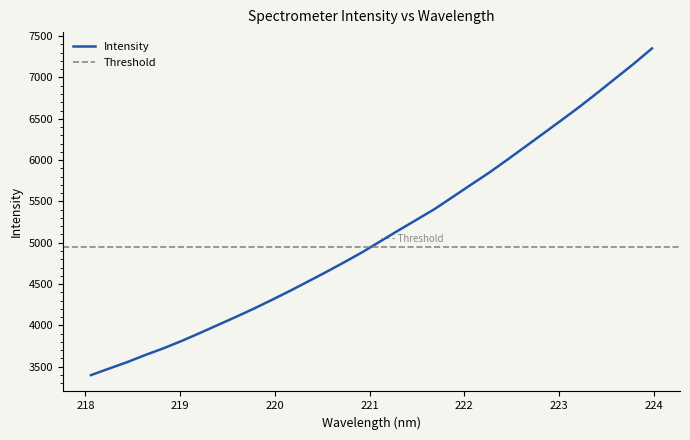

Does the chart display data point markers on the line(s)?

No